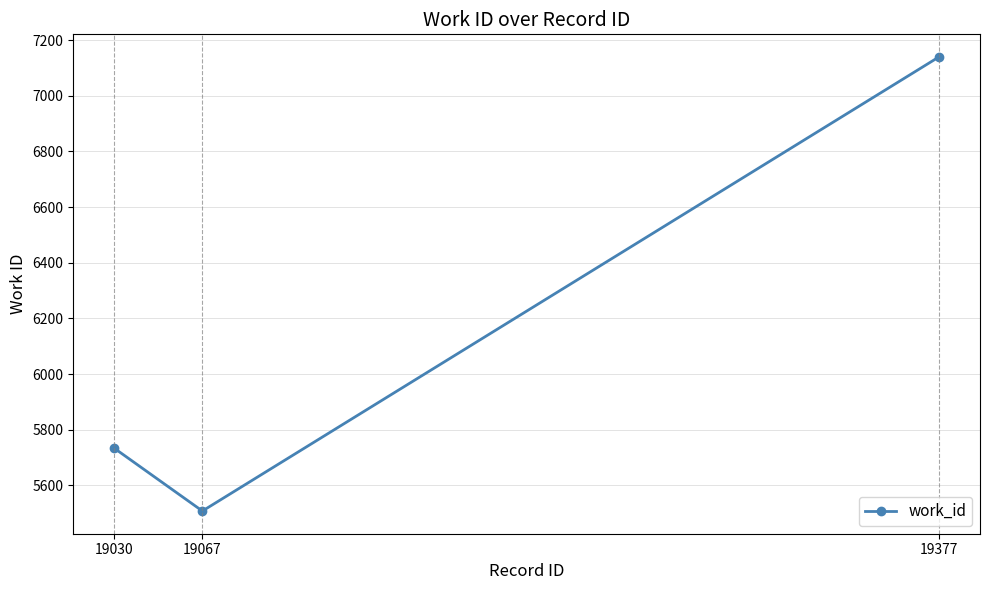

What is the difference between the values at 19377 and 19030?

1406